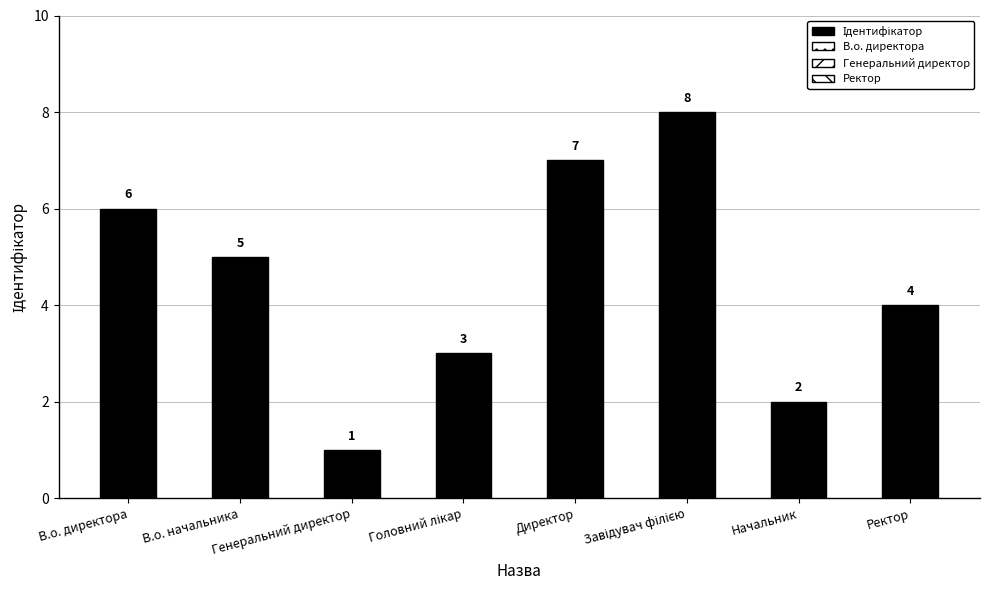

What is the sum of all values?

36